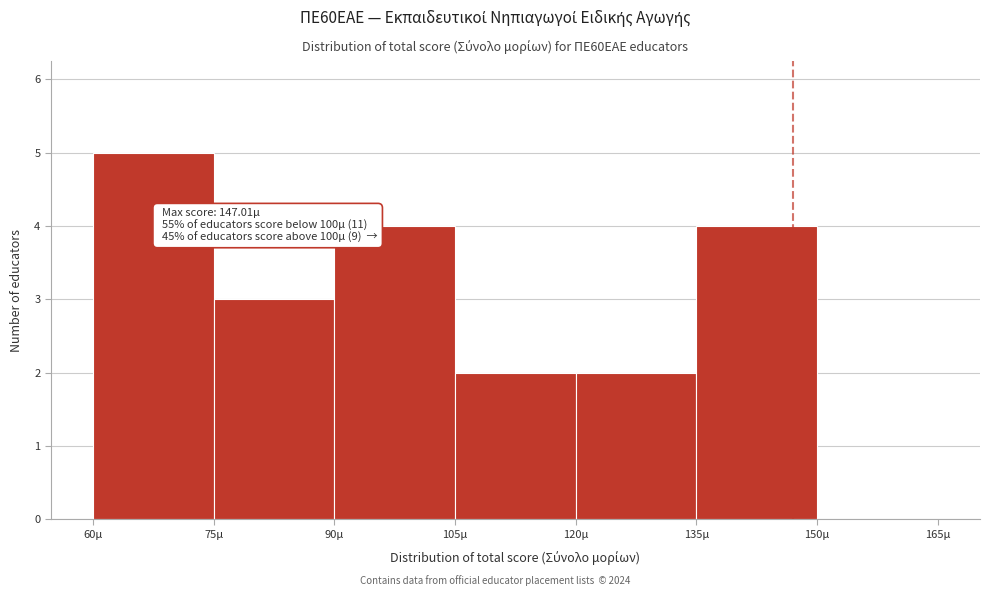

Which range on the x-axis has the tallest bar?

60 to 75